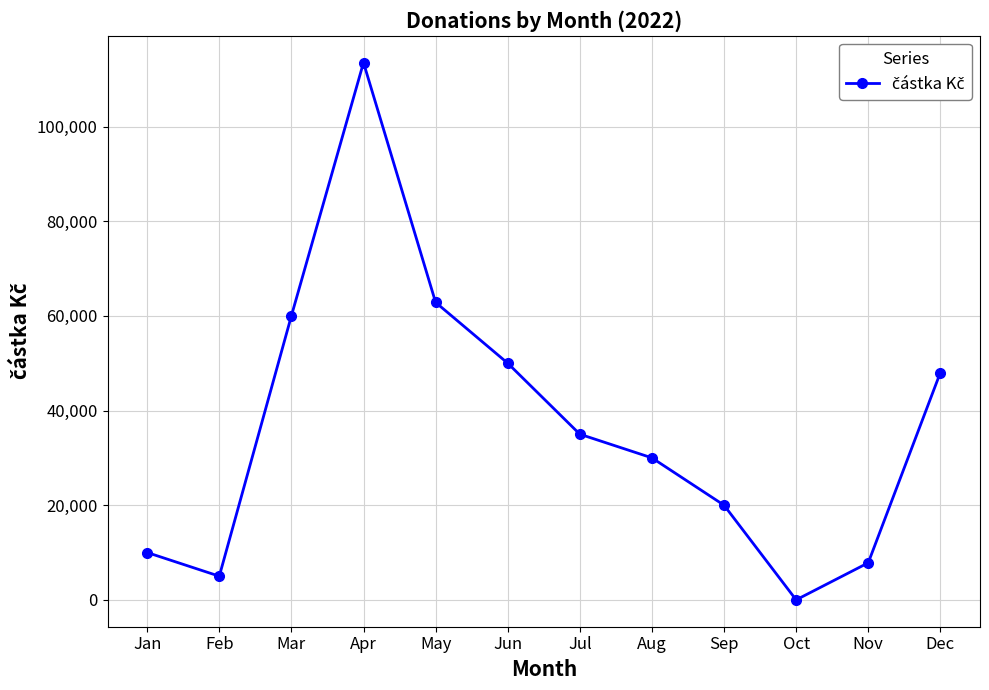

What is the value of the 11th point from the left?

7825